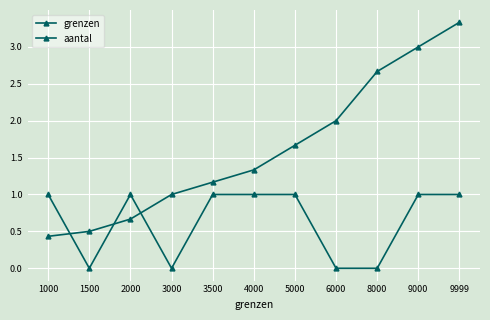

Rank the series by their maximum value, from highest to lowest.

grenzen, aantal